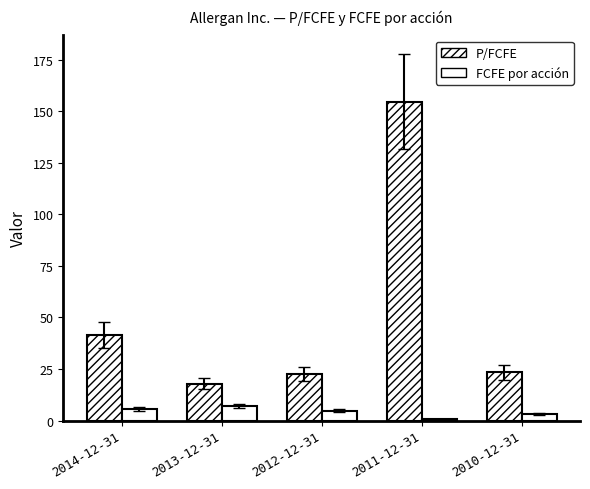

What is the label of the 3rd bar from the right?

2012-12-31